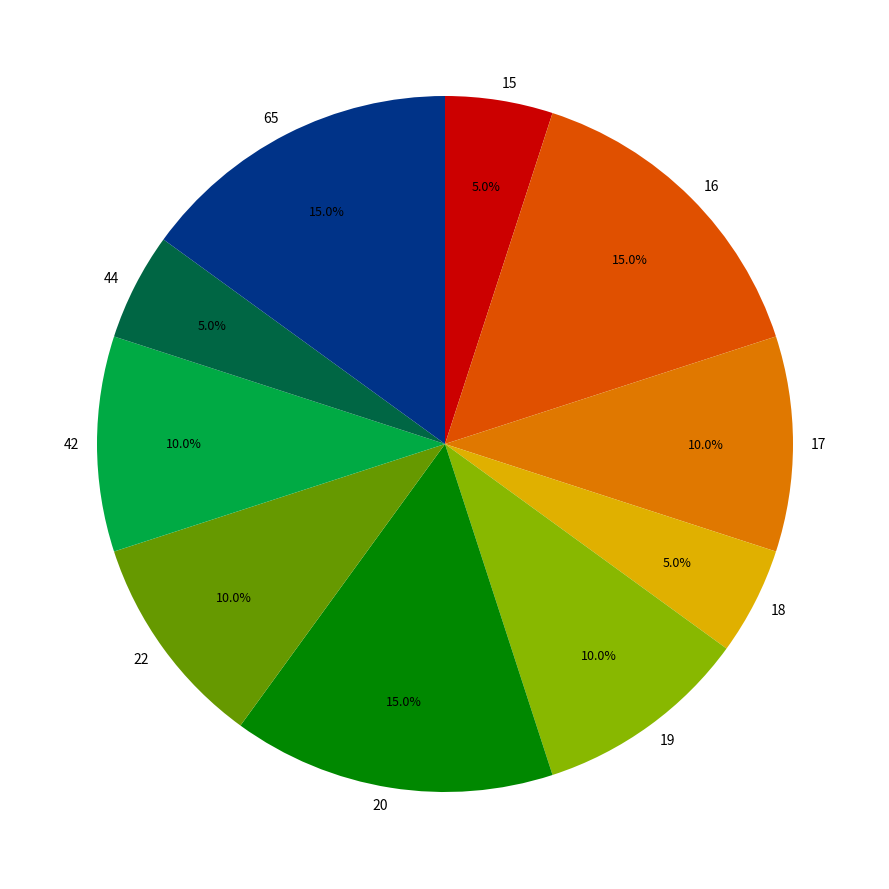

To the nearest percent, what percentage of the pie is 19?

10%